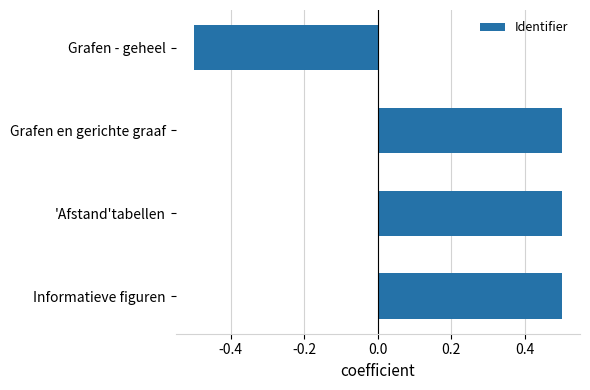

Reading top to bottom, transcribe all the data shown in this chart.

Grafen - geheel=-0.5	Grafen en gerichte graaf=0.5	'Afstand'tabellen=0.5	Informatieve figuren=0.5